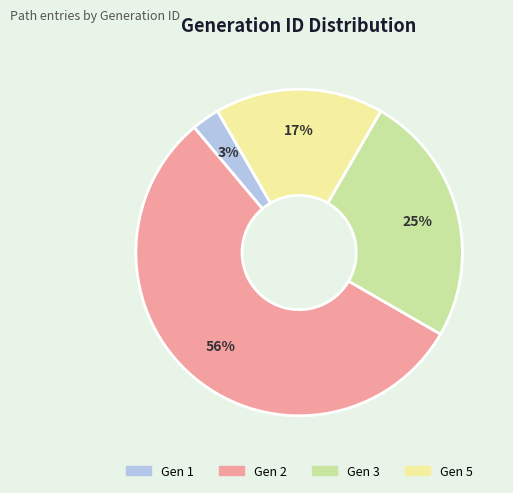

How many segments does this pie chart have?

4